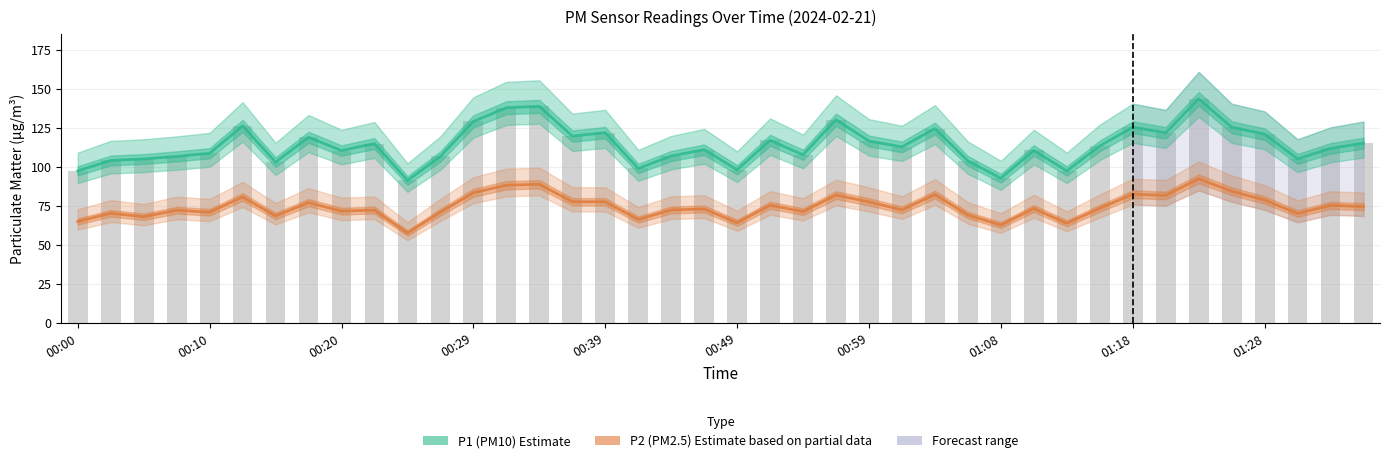

How many values in the P1 (PM10) Estimate series exceed 112?

20